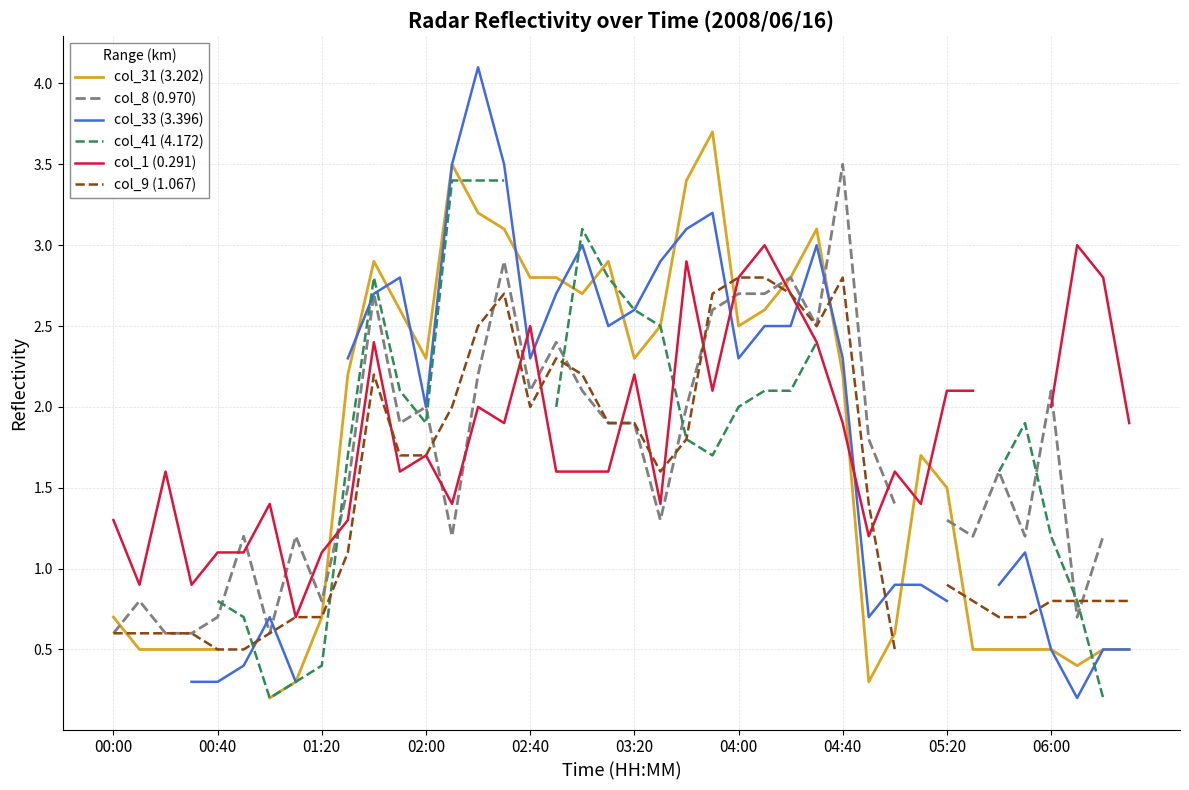

What is the spread (max minus min) of values at 25?

0.9